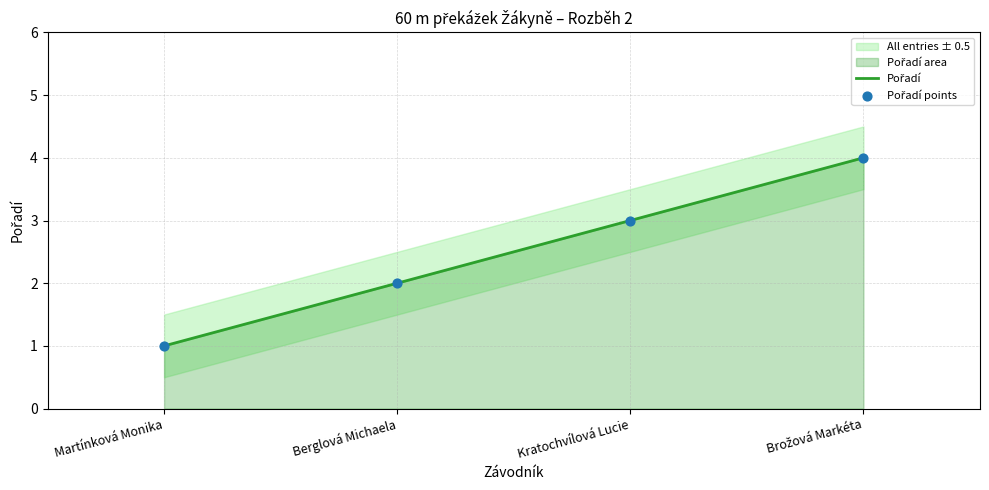

Which series reaches the maximum Y coordinate?

Pořadí